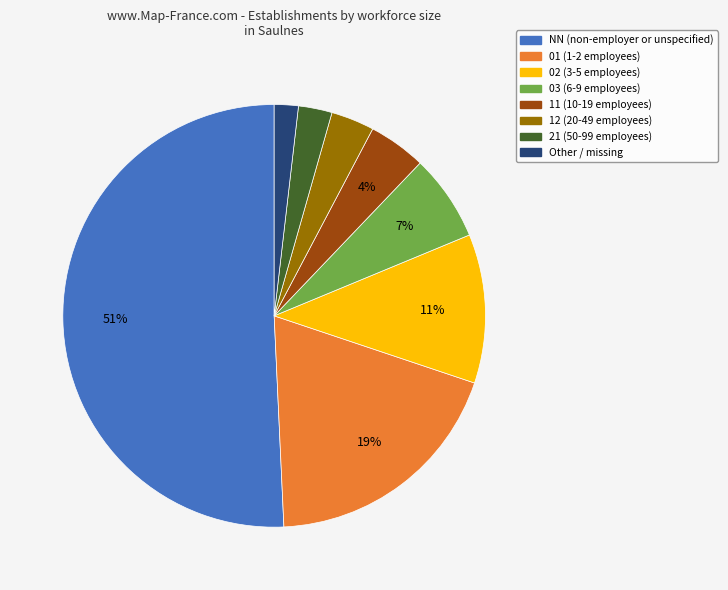

To the nearest percent, what portion does 11 represent?

4%